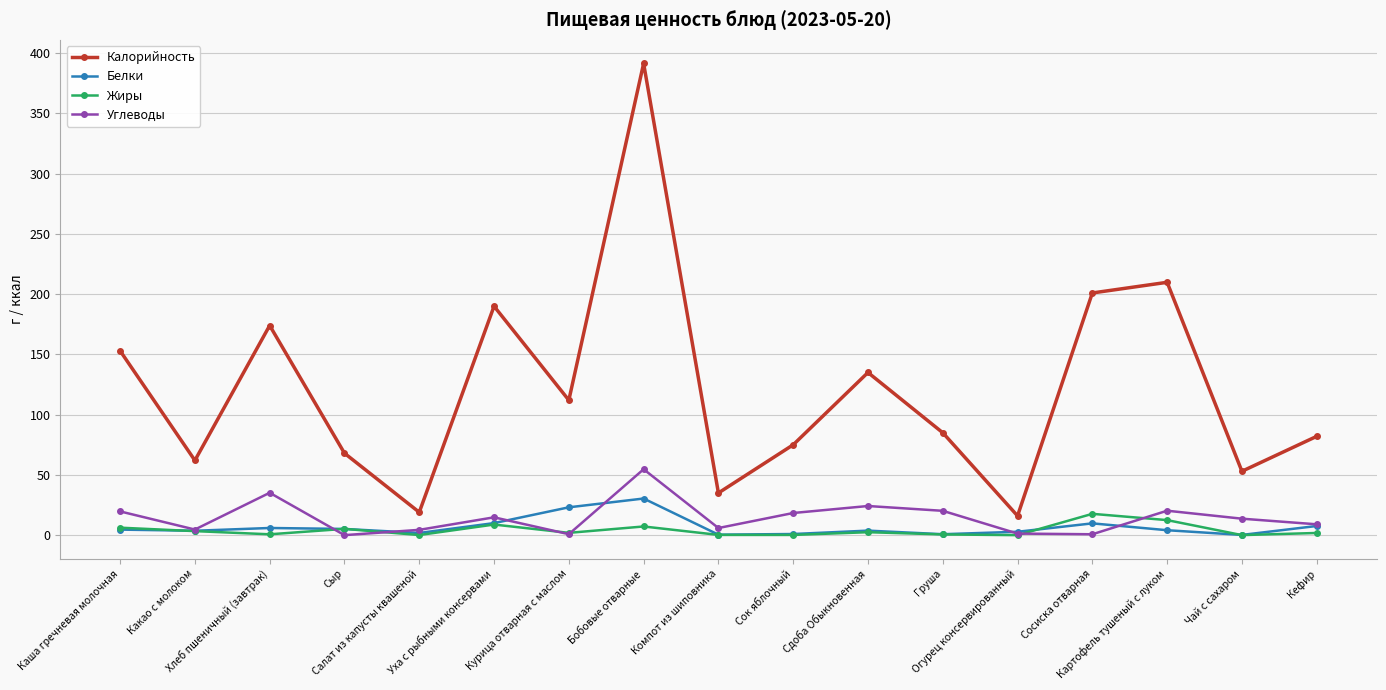

Which series has the widest spread of values?

Калорийность